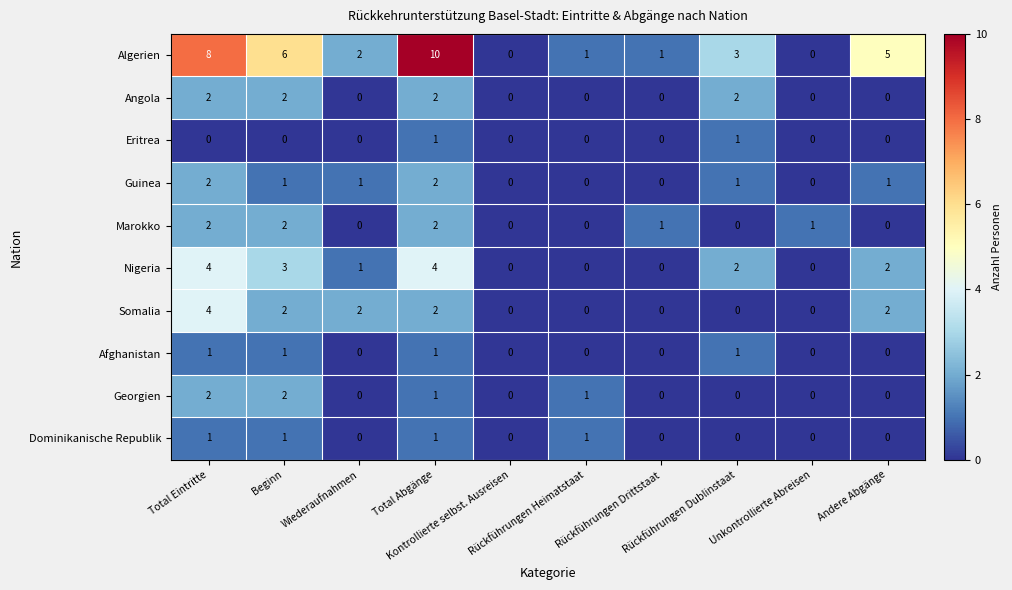

Which series has the largest range (max minus min)?

Algerien